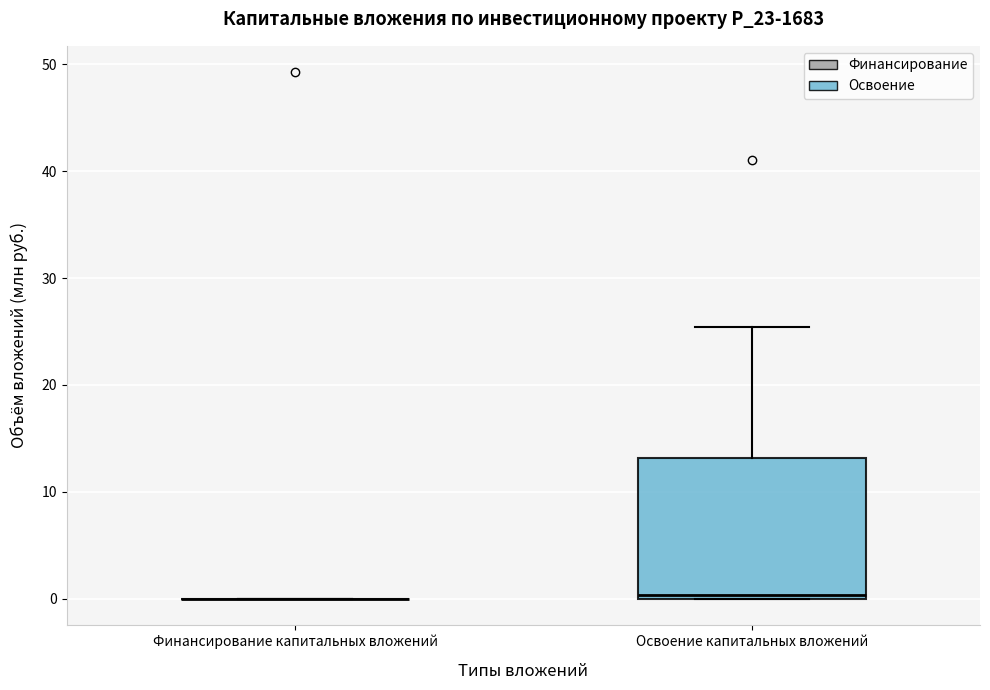

Which box is the tallest, from its lower edge to its upper edge?

Освоение капитальных вложений